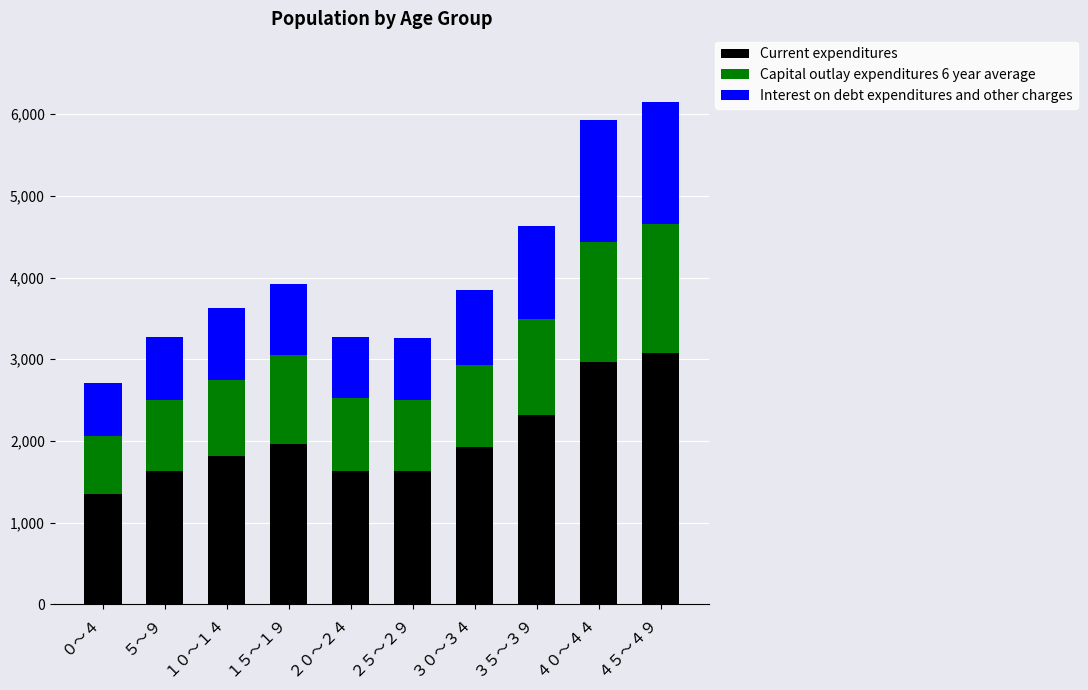

What is the minimum value for Current expenditures?

1353